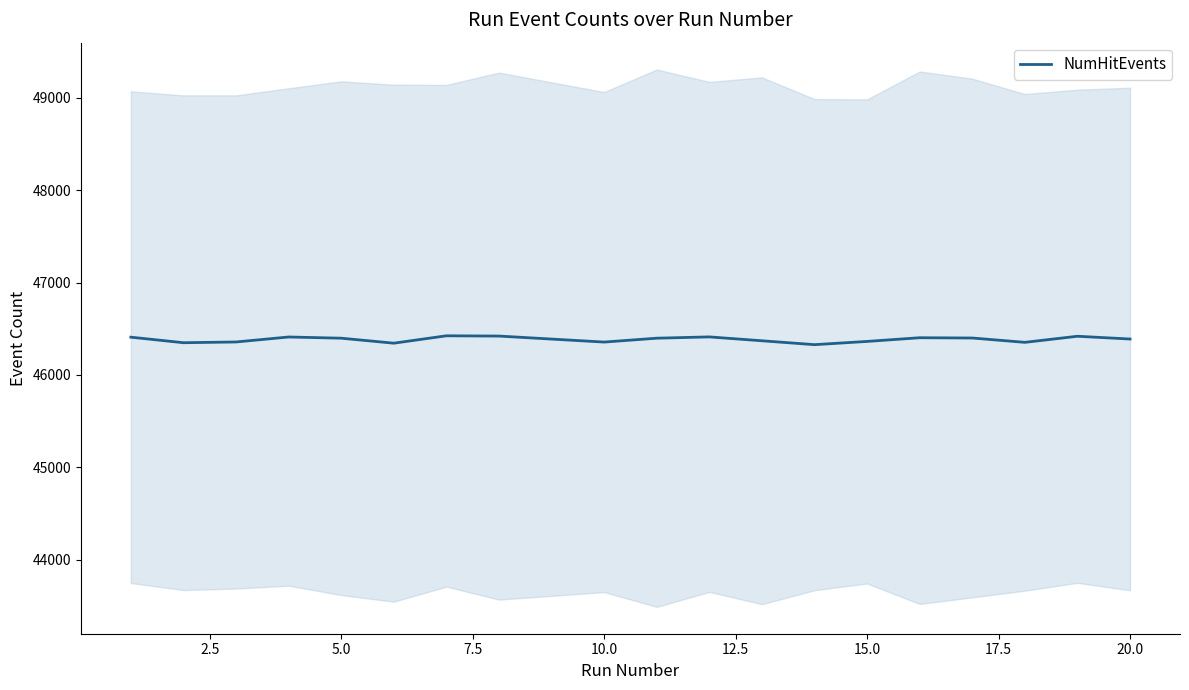

What is the difference between the maximum and minimum values?

96